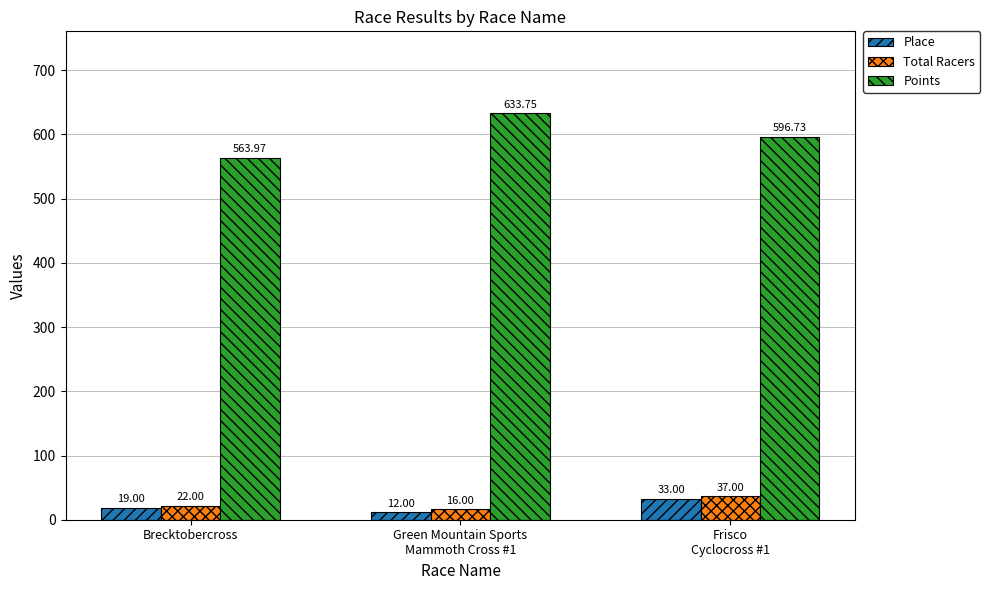

Which series has the largest range (max minus min)?

Points